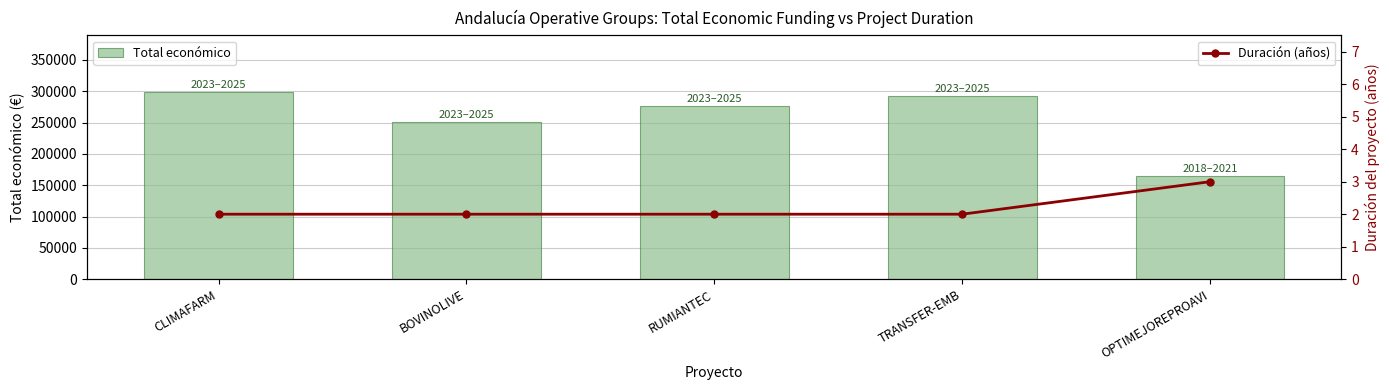

Which category has the highest value across all series?

CLIMAFARM